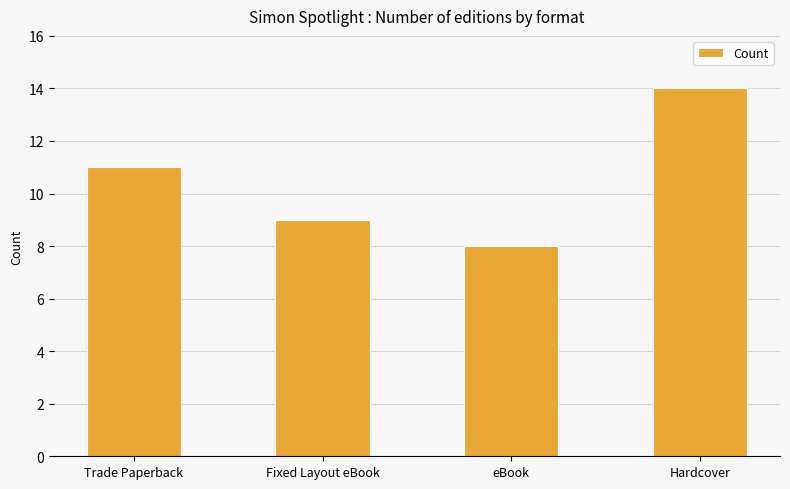

What is the smallest value displayed?

8